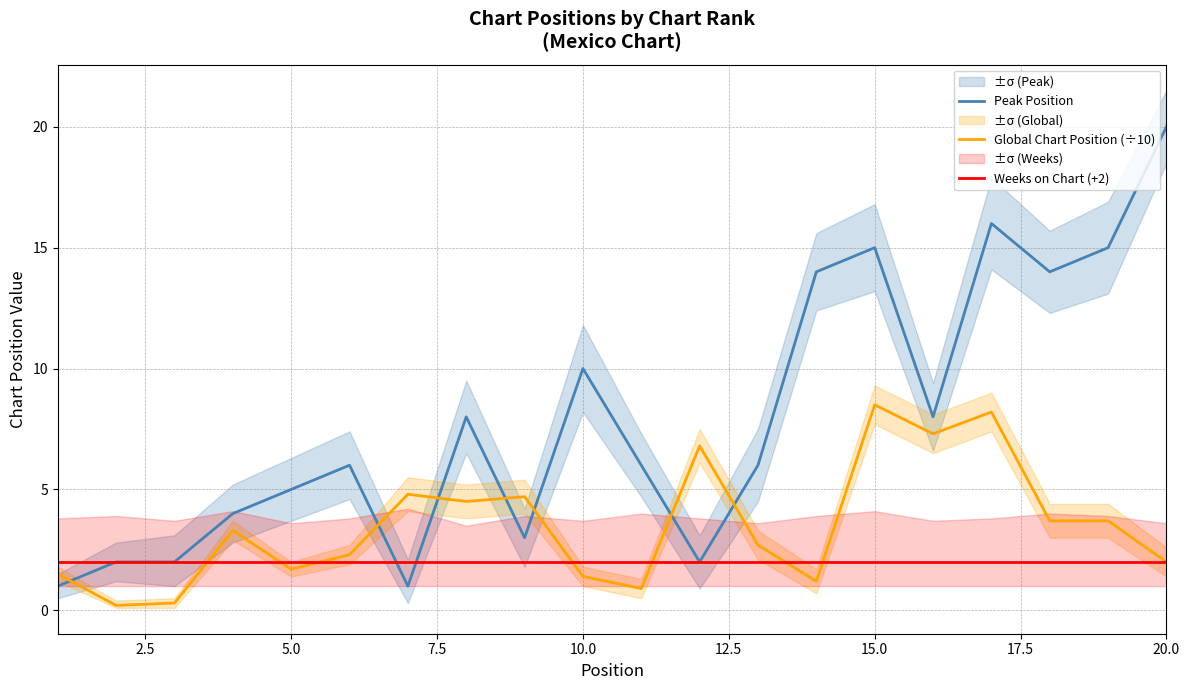

What is the smallest value displayed?

0.2